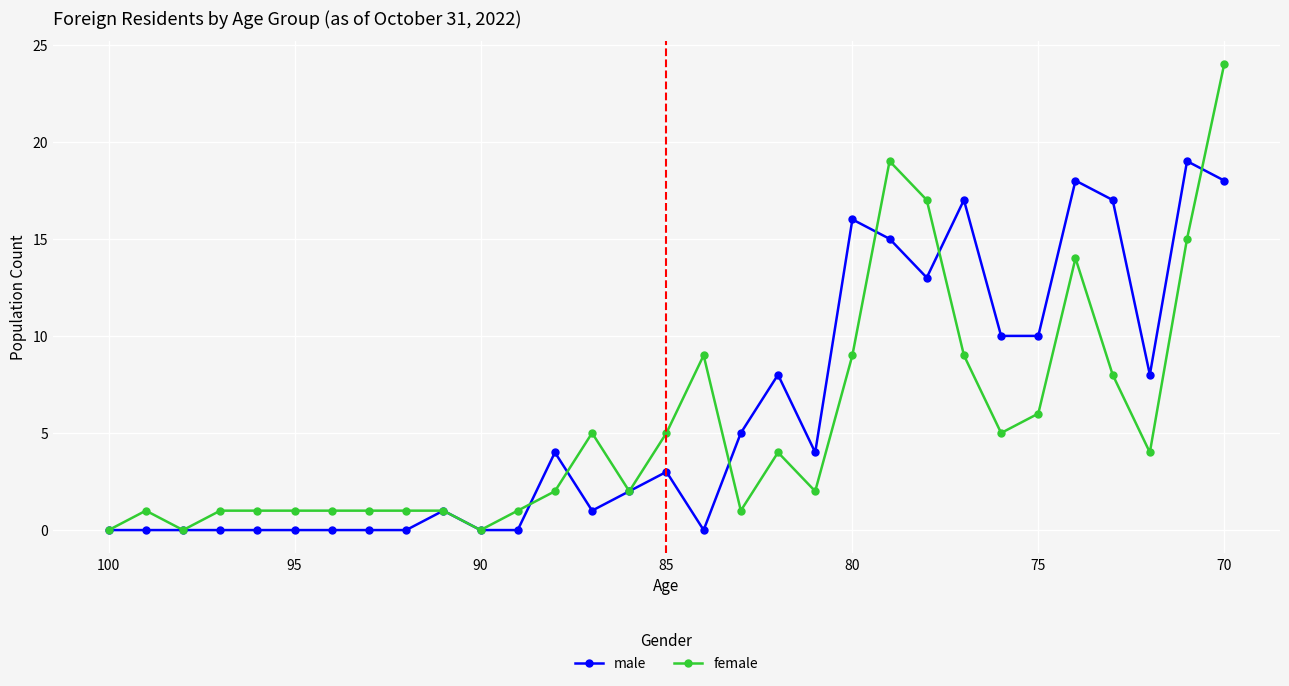

Rank the series by their average value, from lowest to highest.

female, male